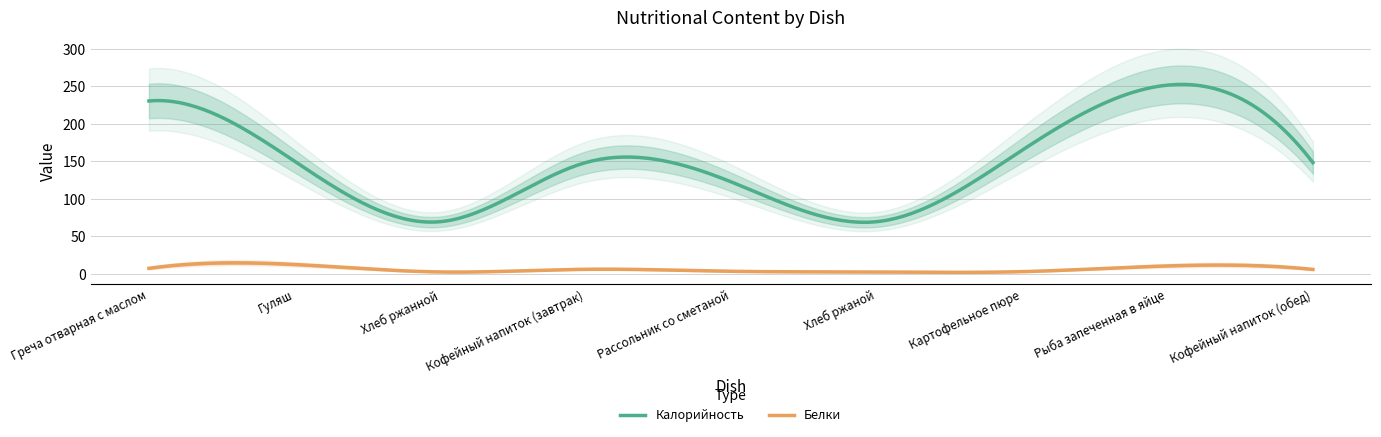

Does the chart have visible grid lines?

Yes